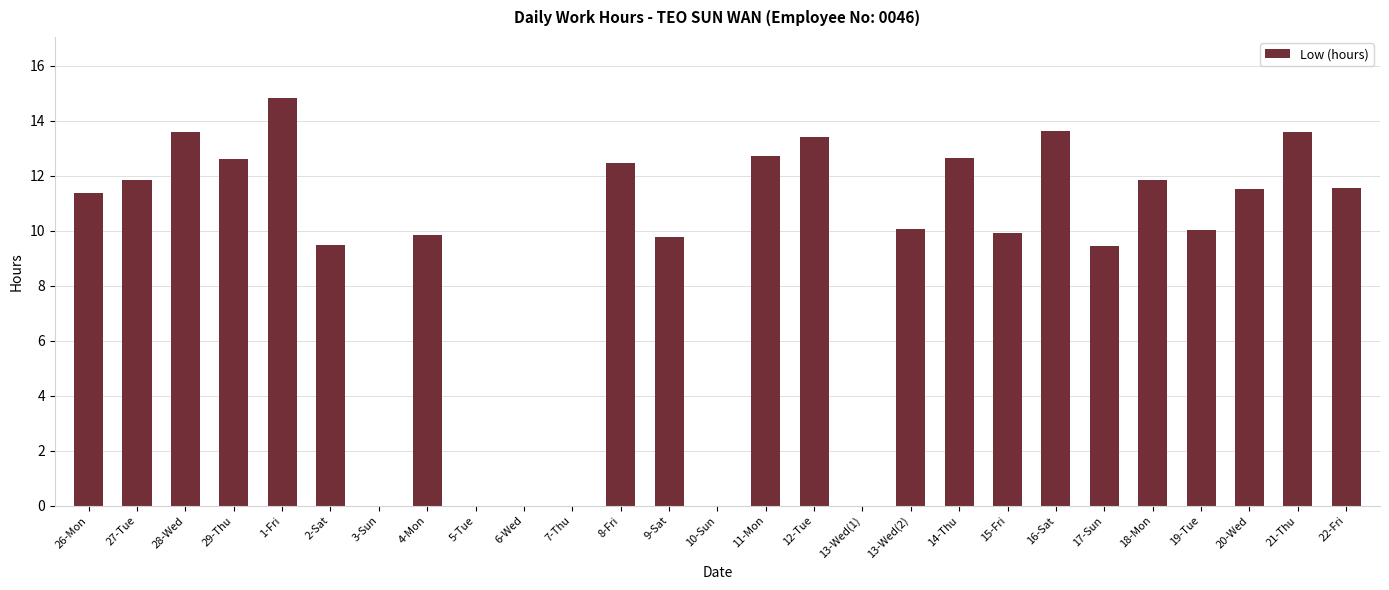

How many values exceed 11?

14